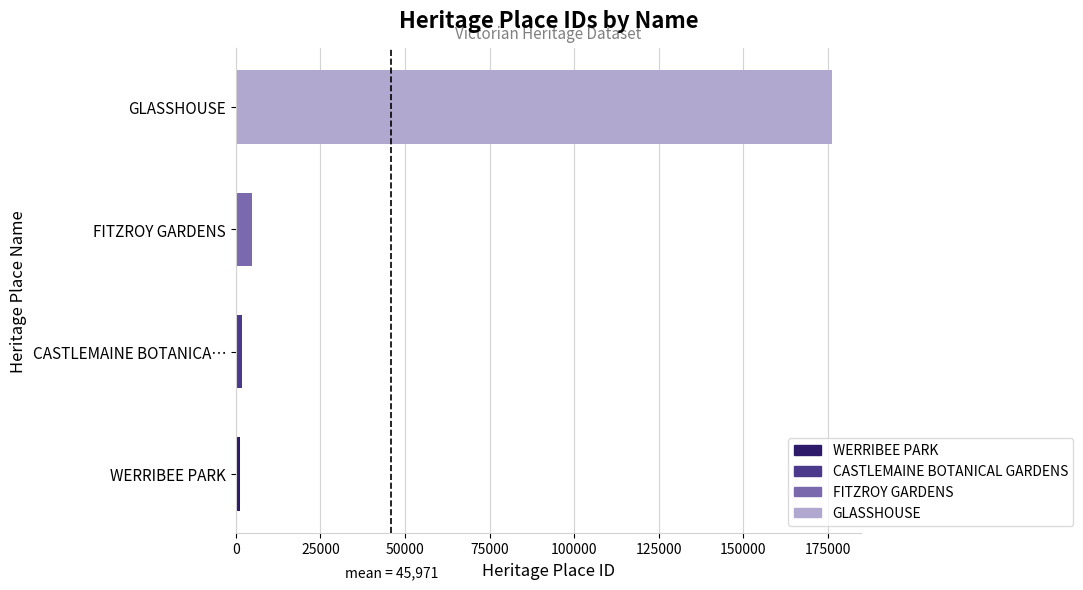

The value at GLASSHOUSE is 258108. True or false?

False